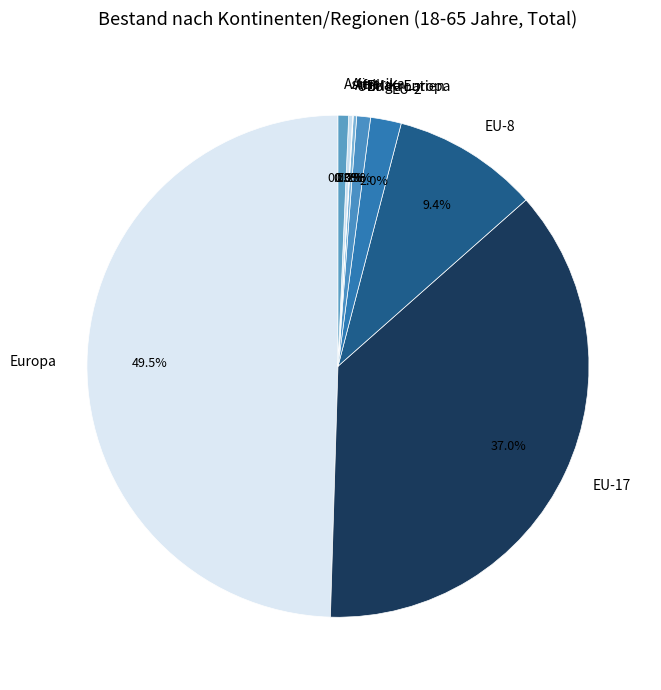

Which has a higher value, EU-Kroatien or EU-17?

EU-17